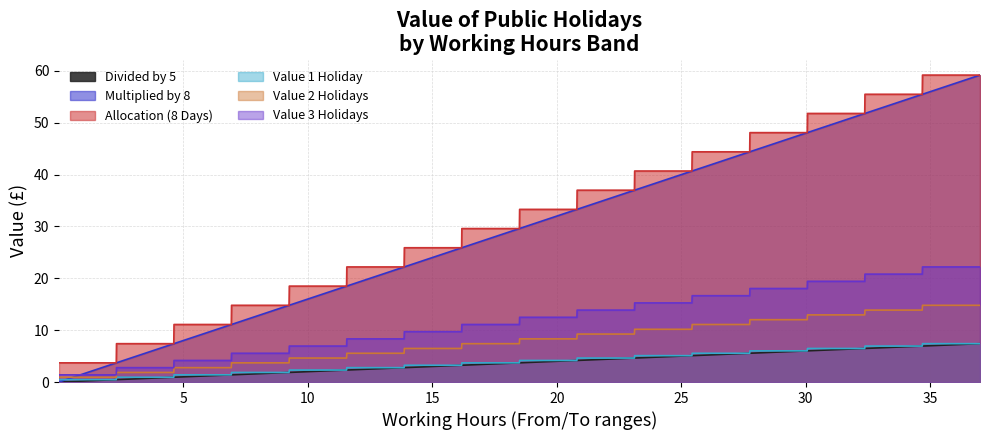

What is the minimum value for Value 3 Holidays?

1.4